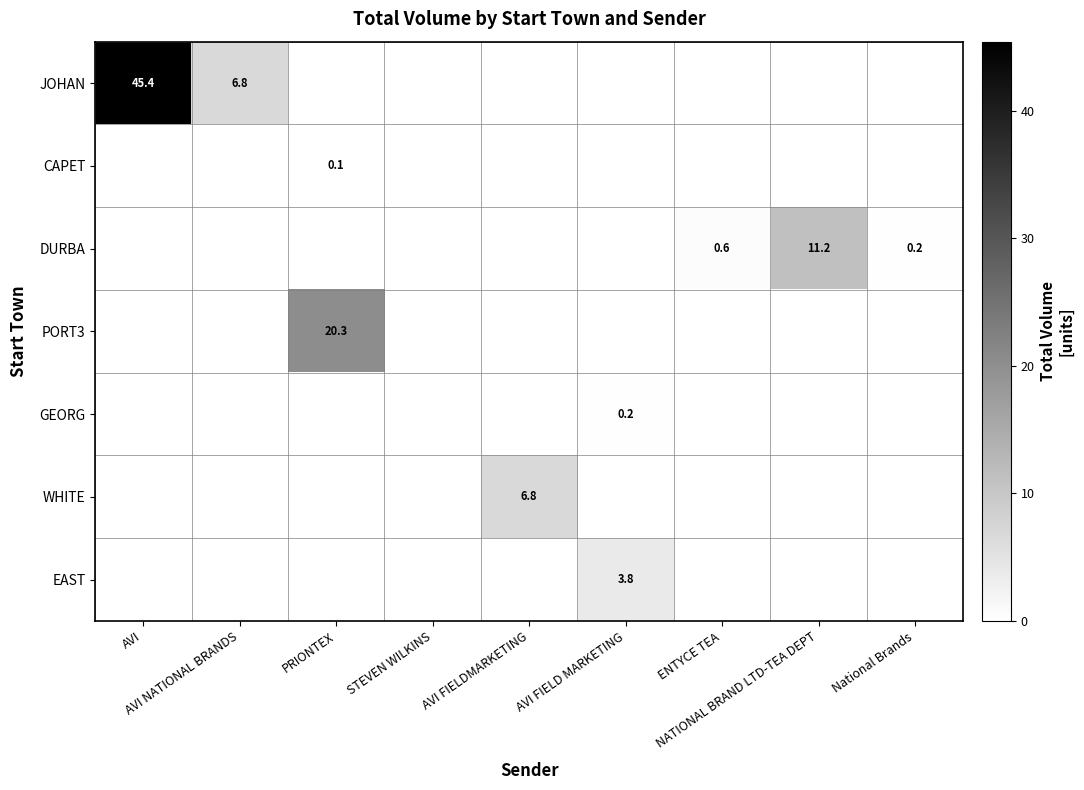

Rank the categories by EAST value from lowest to highest.

AVI, AVI NATIONAL BRANDS, PRIONTEX, STEVEN WILKINS, AVI FIELDMARKETING, ENTYCE TEA, NATIONAL BRAND LTD-TEA DEPT, National Brands, AVI FIELD MARKETING